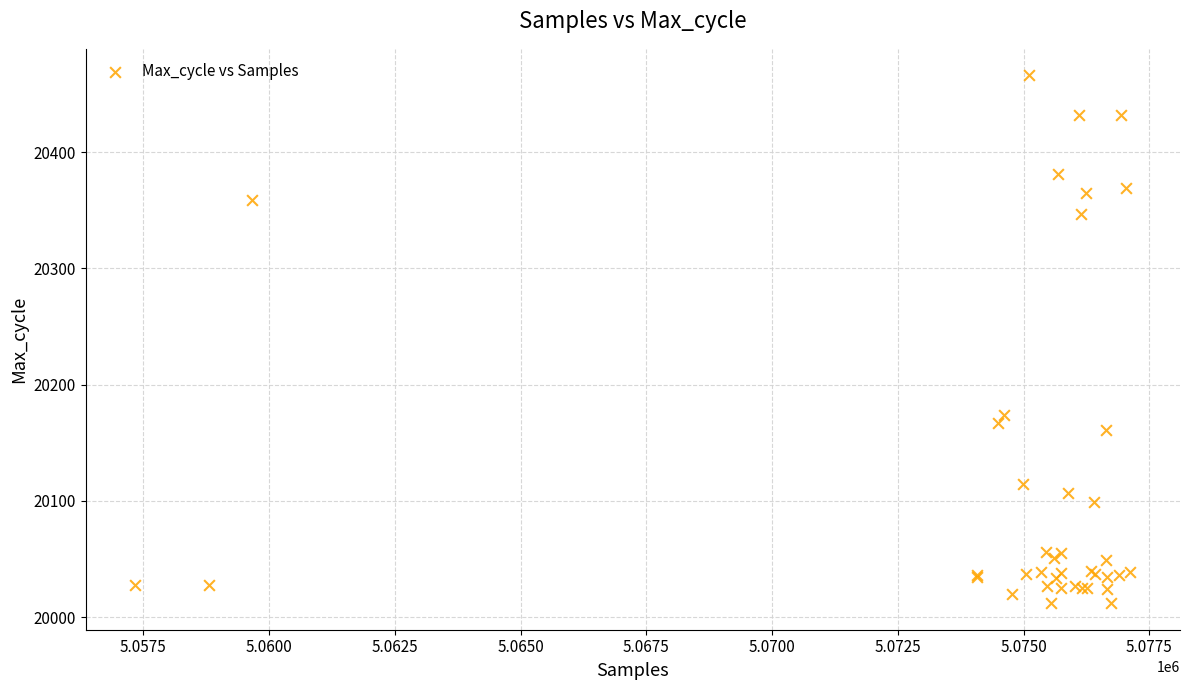

What Y value in the scatter plot is closest to 20239?

20174